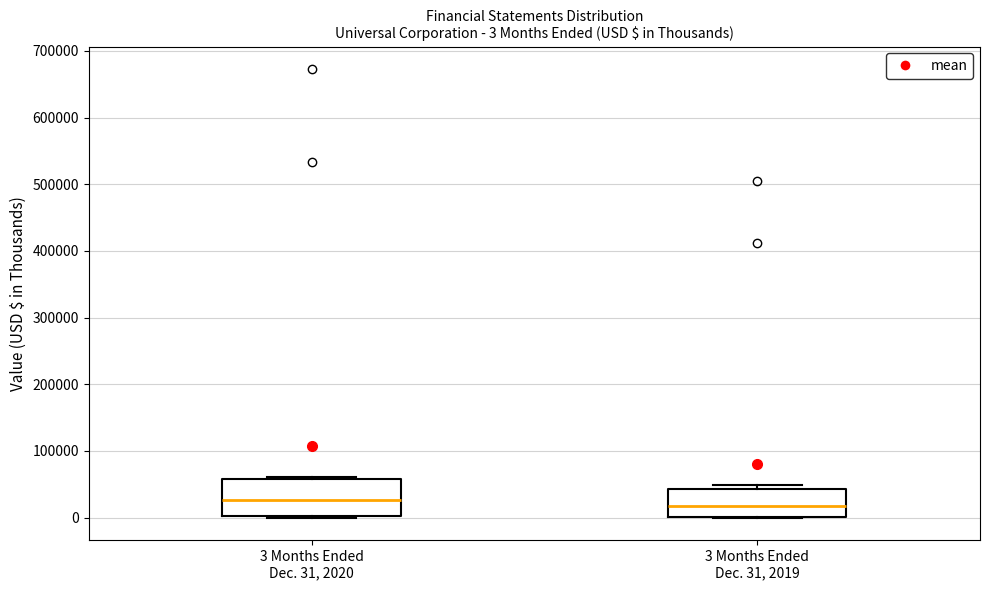

Comparing the boxes themselves (not the whiskers), which one is the tallest?

3 Months Ended Dec. 31, 2020